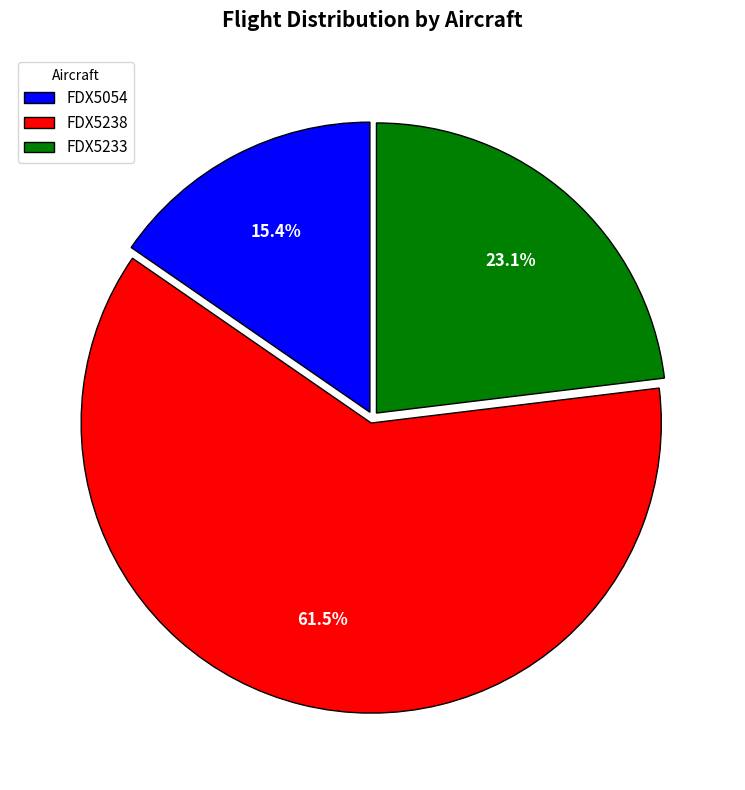

Approximately how many times larger is the value at FDX5238 compared to FDX5233?

2.7